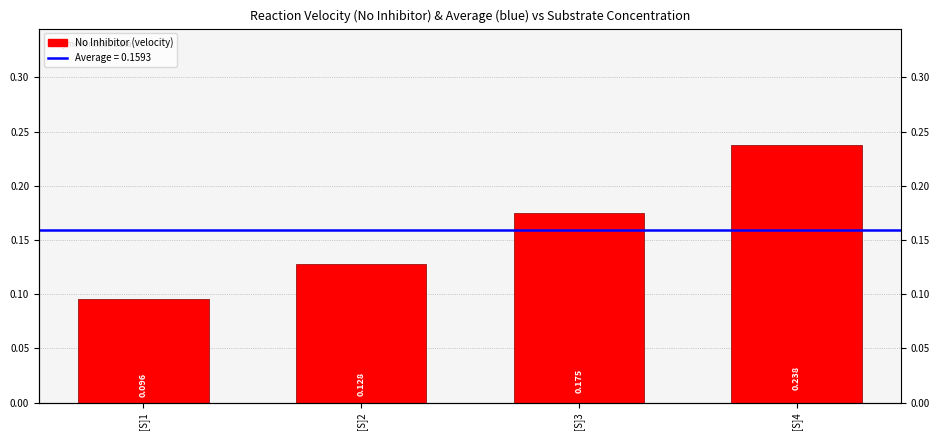

What is the difference between the maximum and second lowest values?

0.1